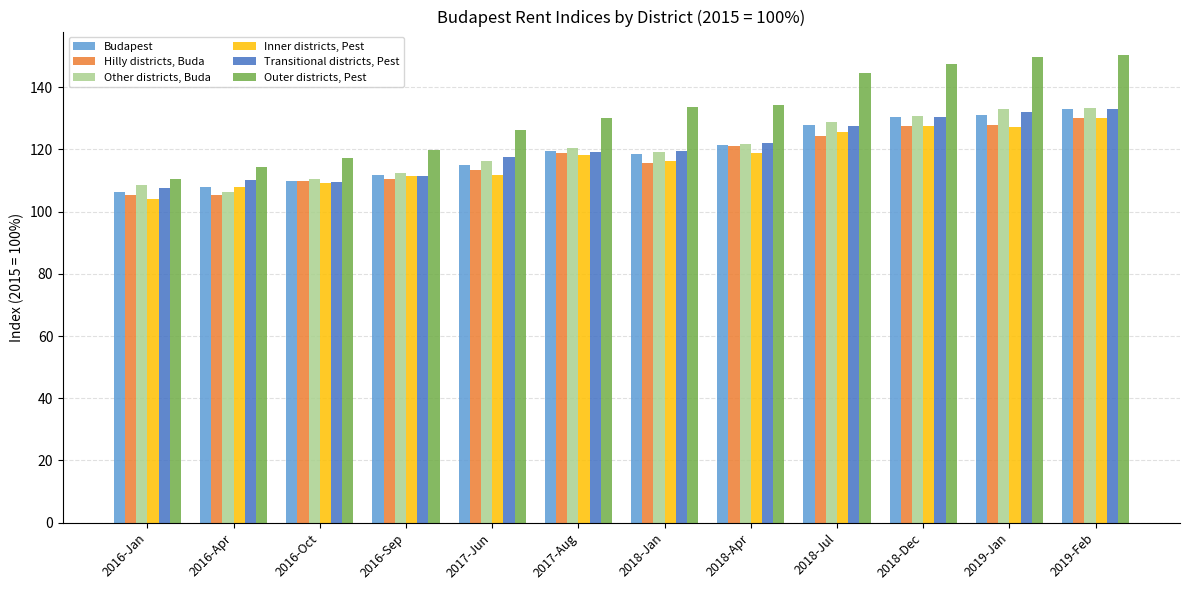

What is the maximum value for Outer districts, Pest?

150.4